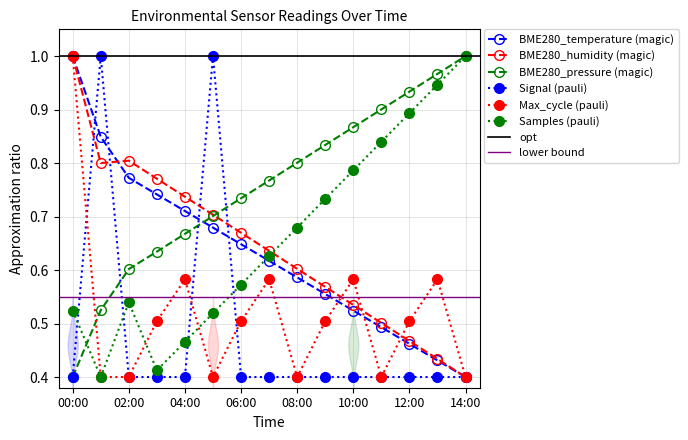

How many categories are shown in the chart?

15